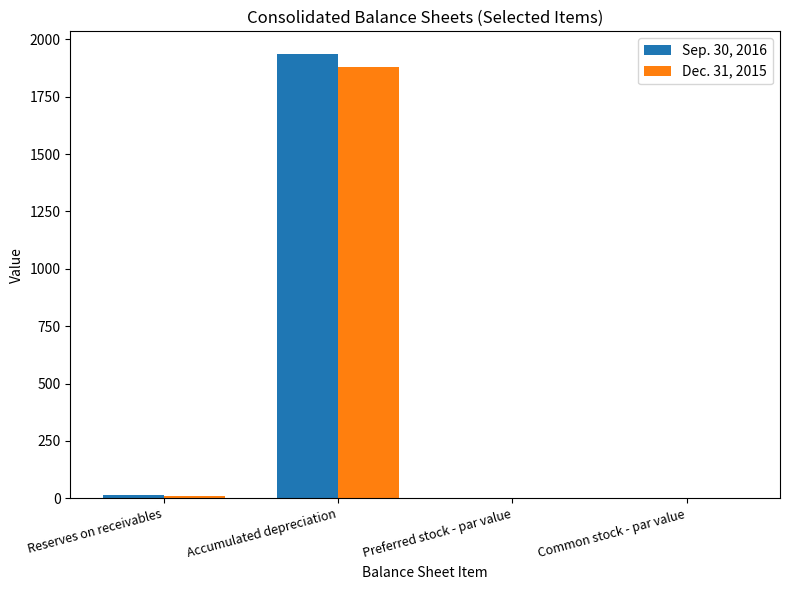

What is the sum of all Dec. 31, 2015 values?

1891.1